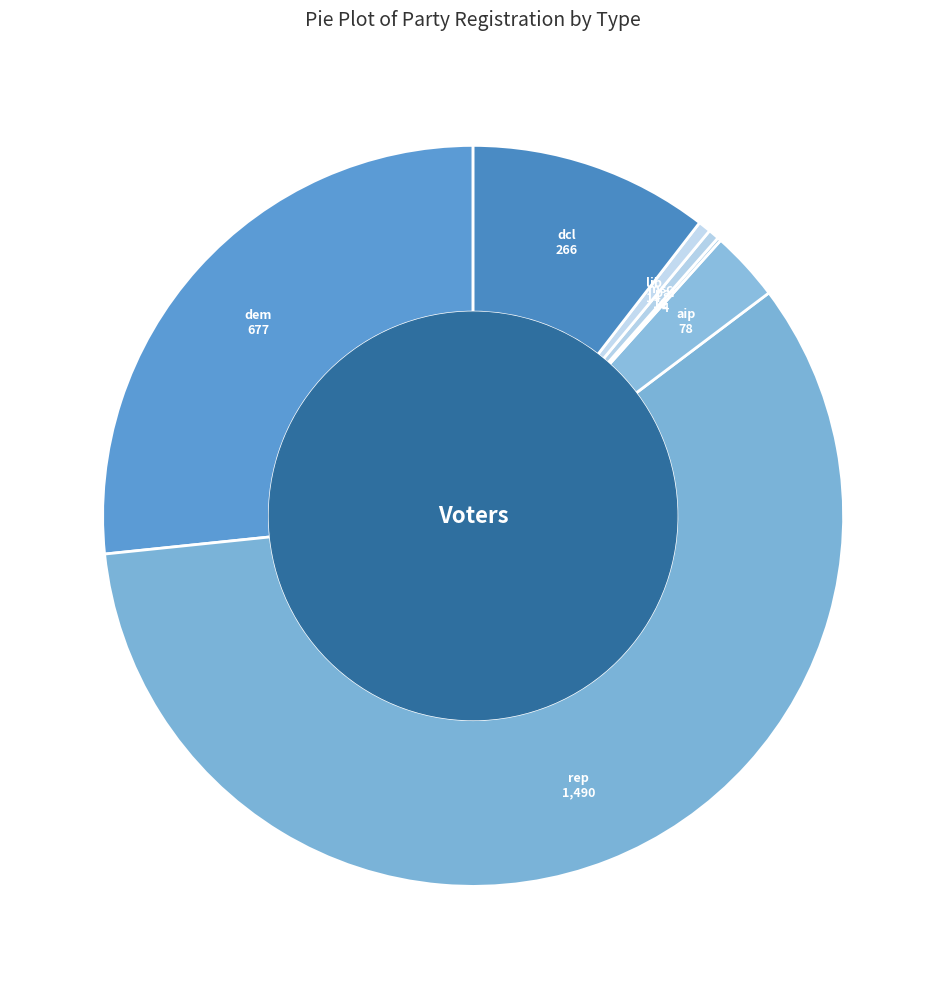

Between dem and msc, which is larger?

dem